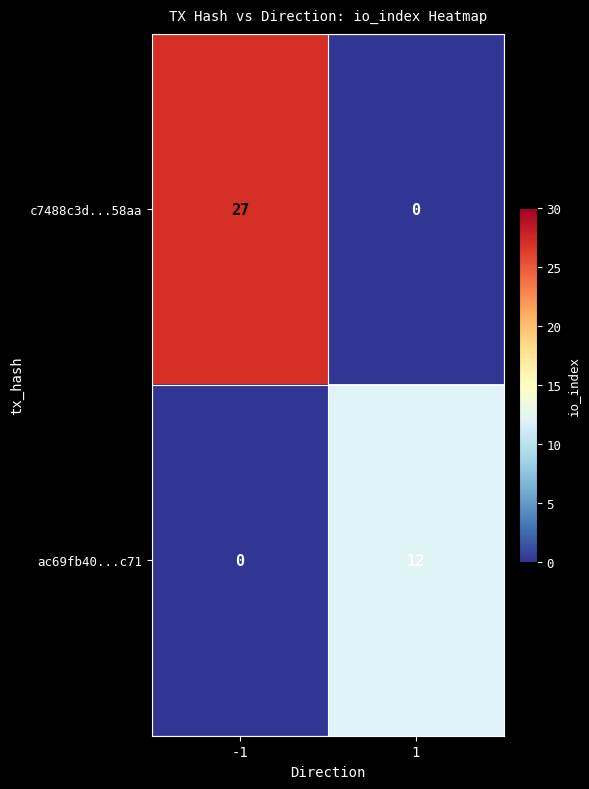

Is the value of ac69fb40...c71 at 1 greater than the value of c7488c3d...58aa at -1?

No